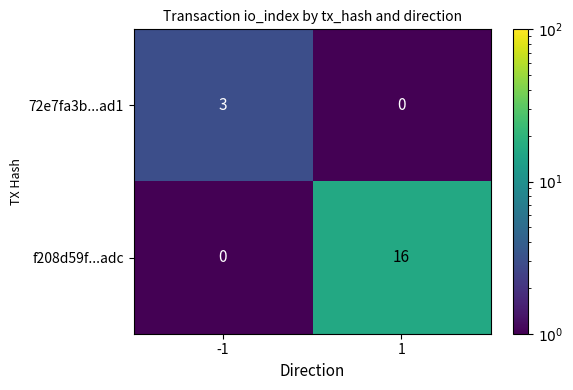

Rank the series at -1 from highest to lowest value.

72e7fa3b...ad1, f208d59f...adc